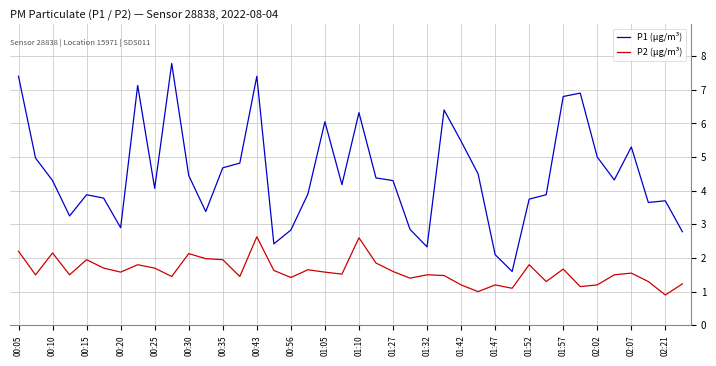

Which series has the largest total across all categories?

P1 (µg/m³)